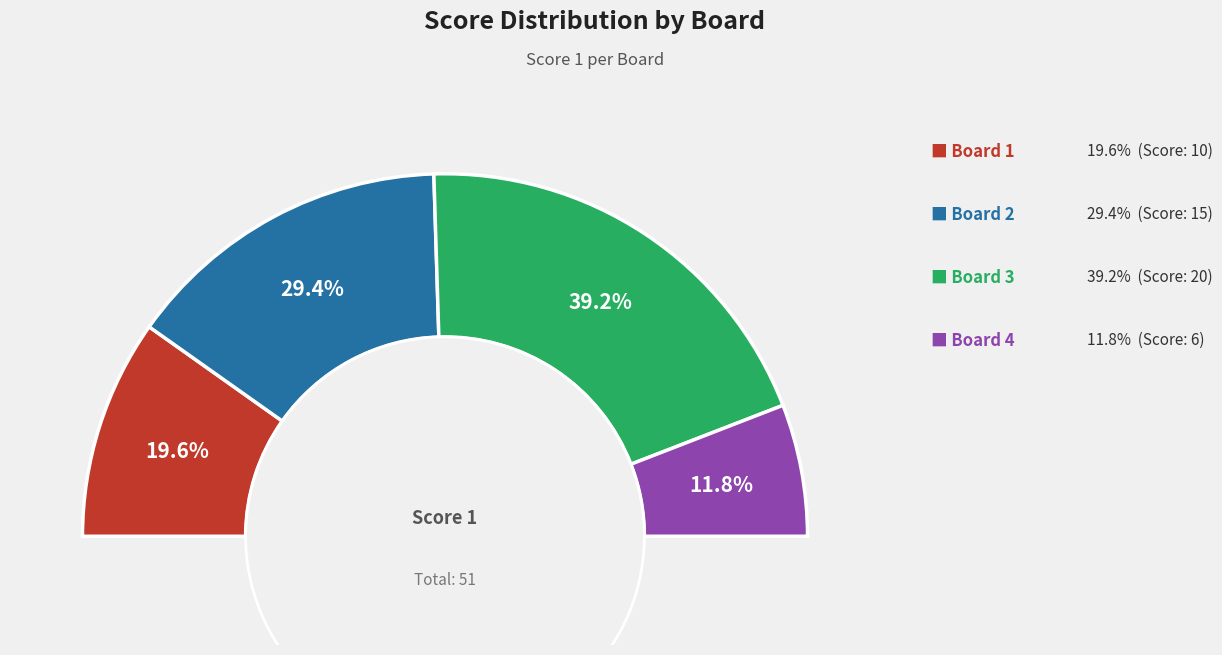

Combined, do Board 4
Zucchiatti Elisa and Board 1
Stucchi Stefano account for over 50%?

No